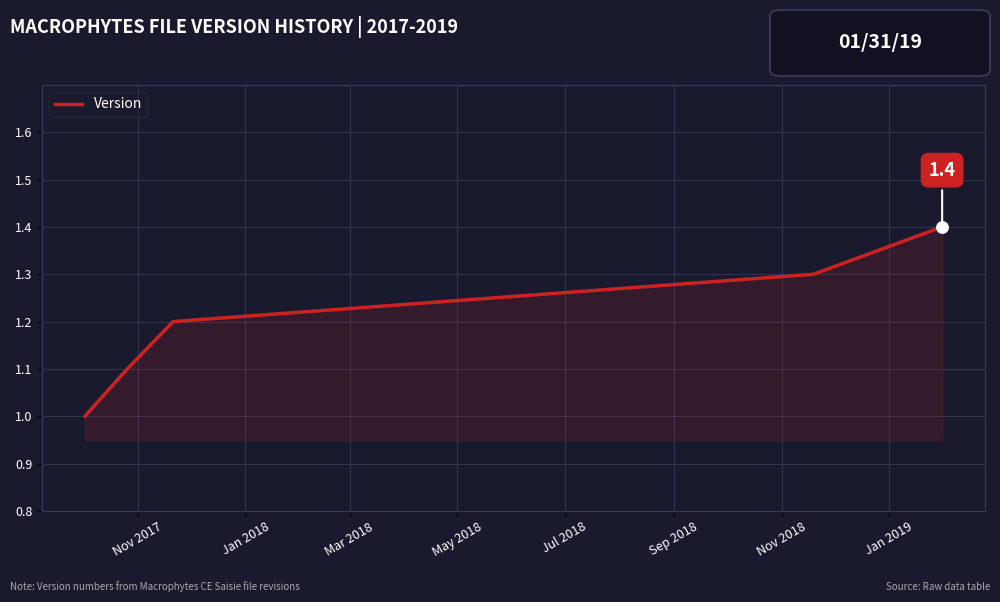

True or false: the data has more than 2 interior local peaks.

False